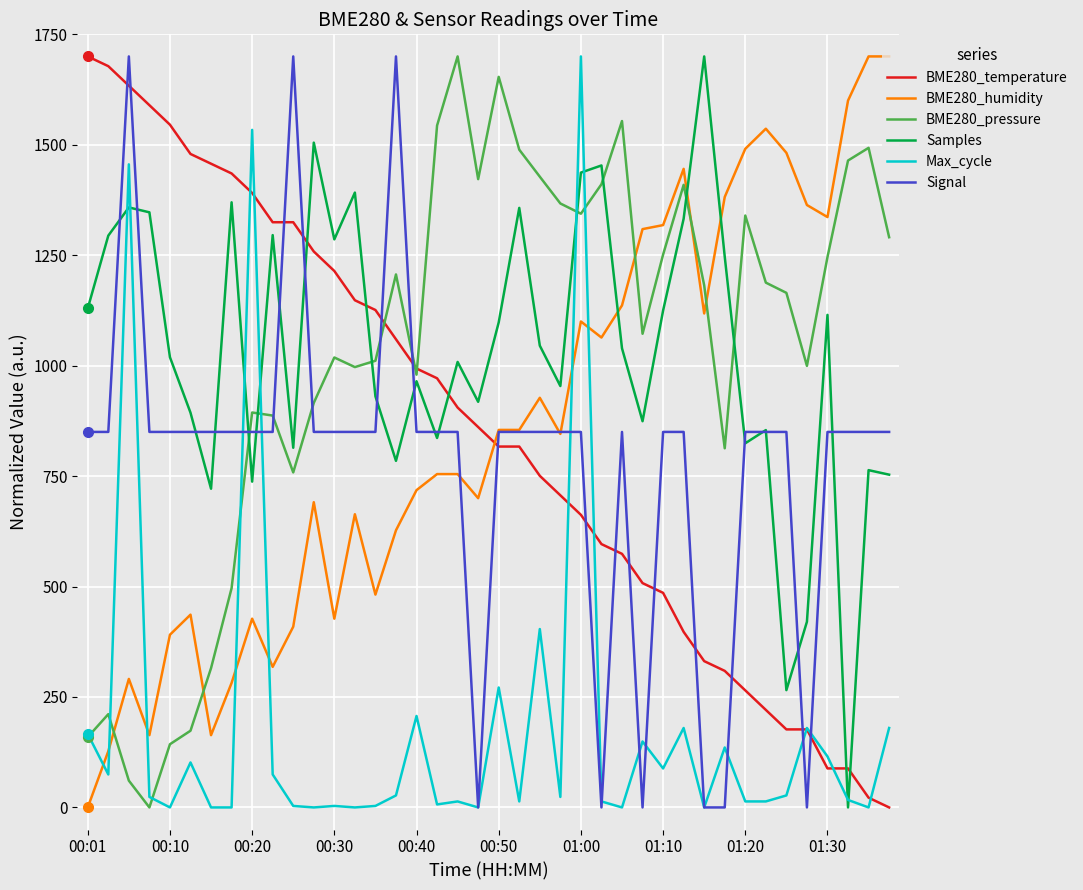

How many positive values does the BME280_pressure series have?

39